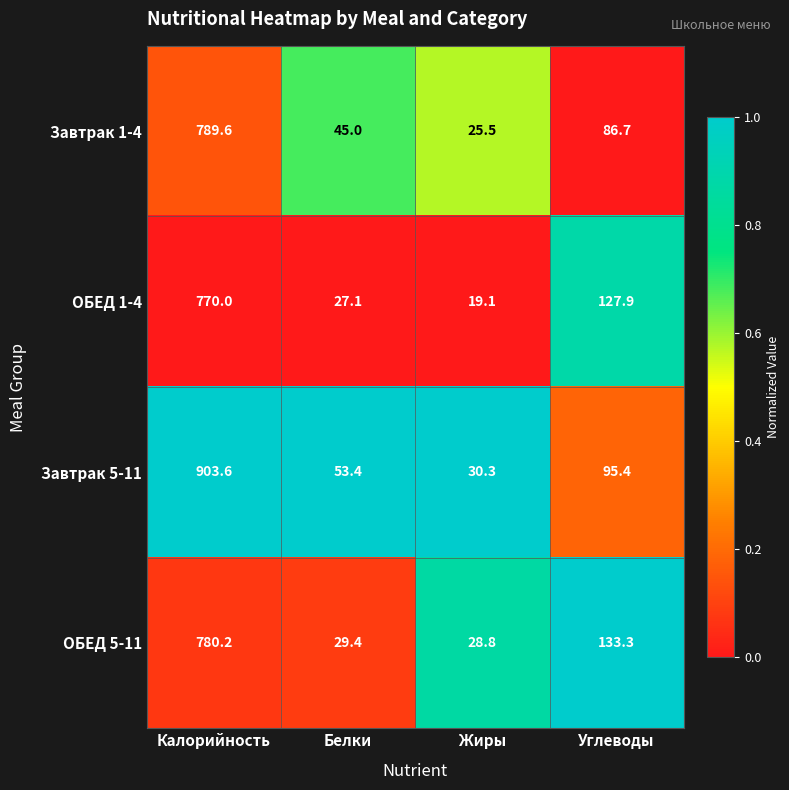

Which series has the largest total across all categories?

Завтрак 5-11